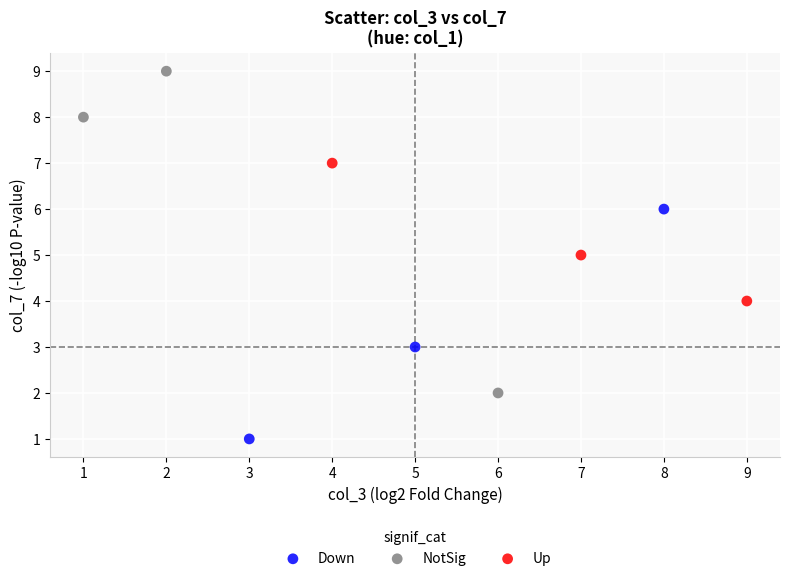

Which series reaches the maximum Y coordinate?

NotSig